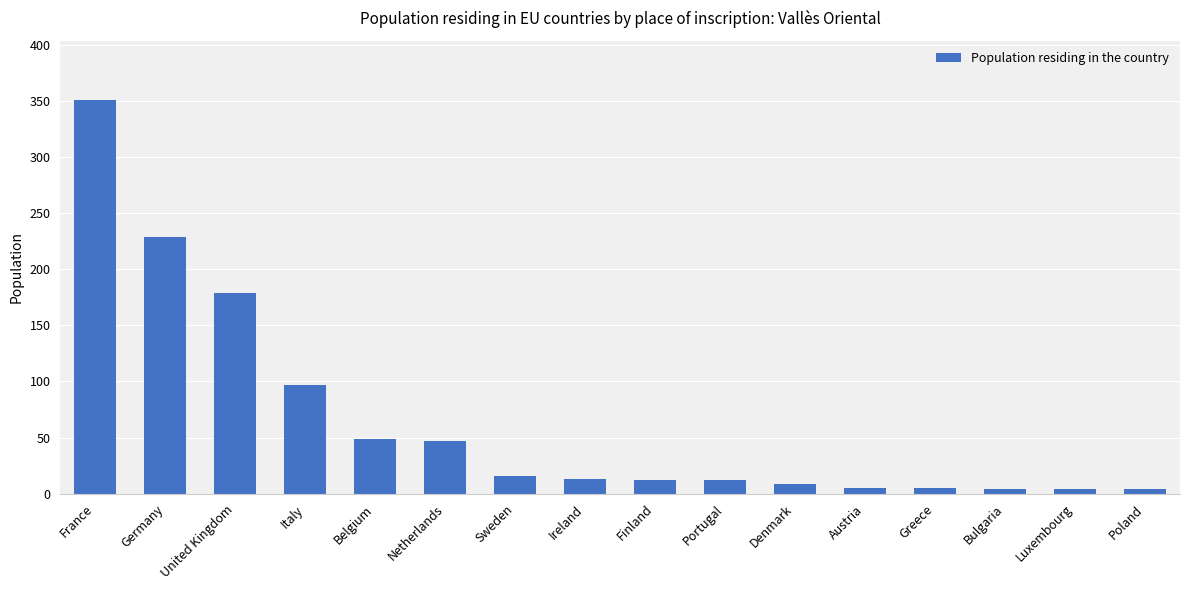

Is it true that the value at Belgium is 49?

True